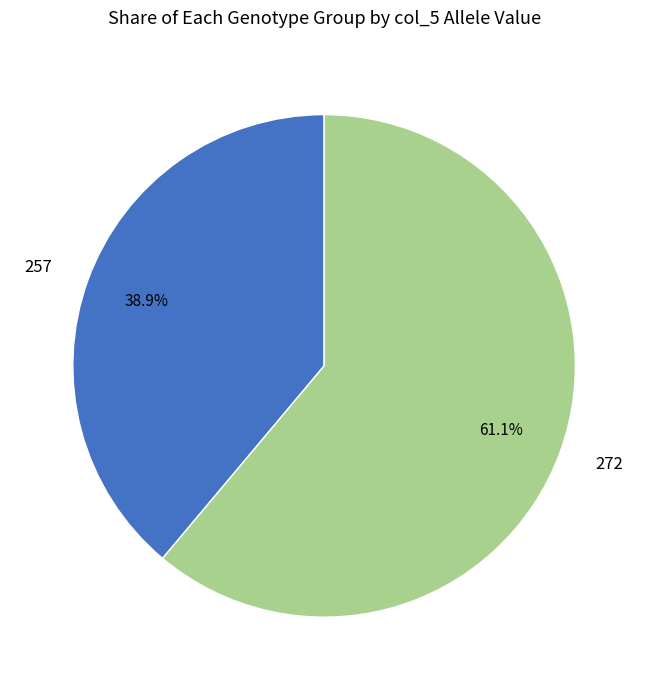

What portion of the pie excludes 257?

61.1%